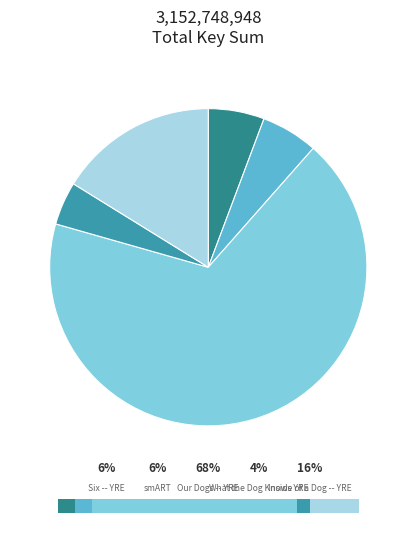

To the nearest percent, what percentage of the pie is smART?

6%